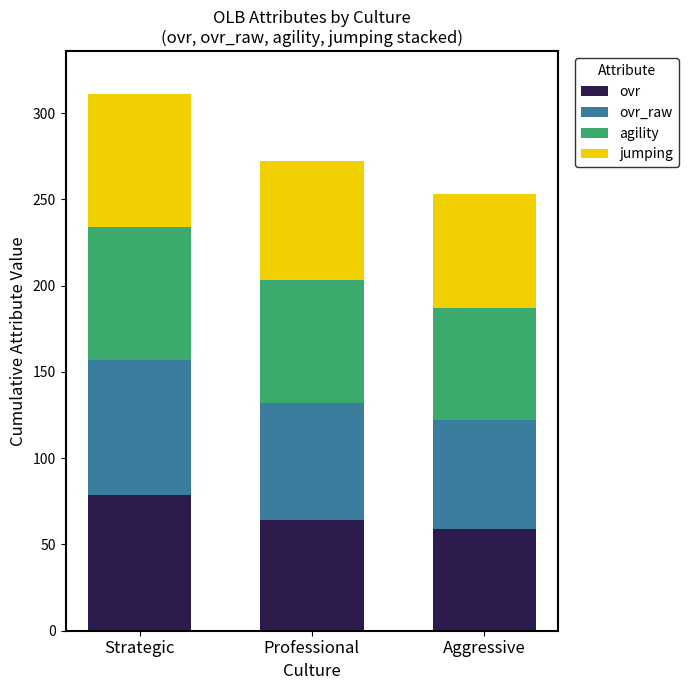

Reading left to right, what are the values for ovr?

Strategic=78.5	Professional=64.0	Aggressive=59.0